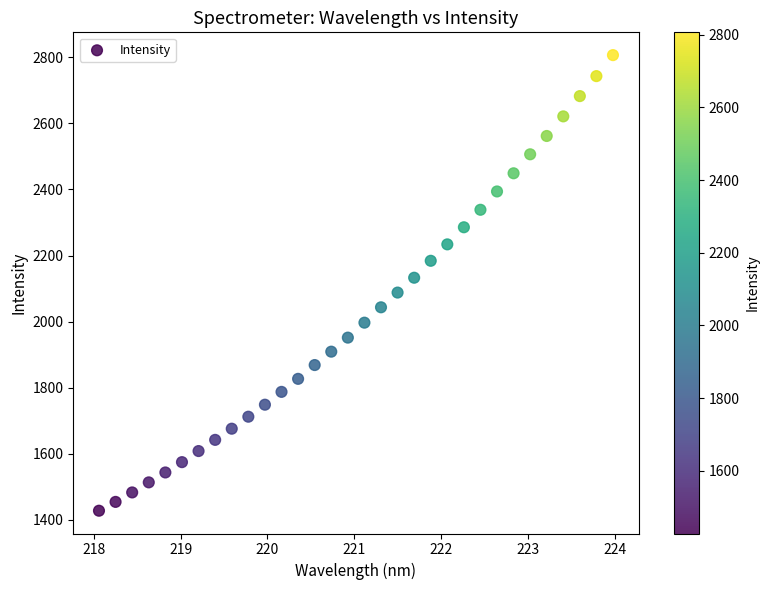

What is the range of Y values (max minus min)?

1378.8